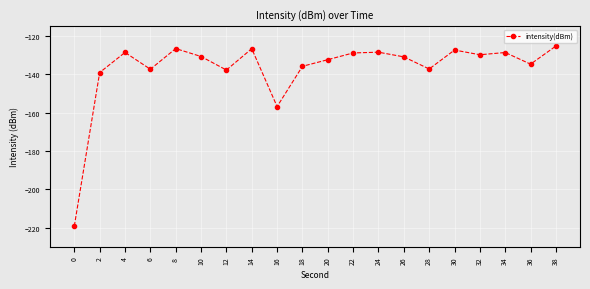

Which has a higher value, 36 or 6?

36